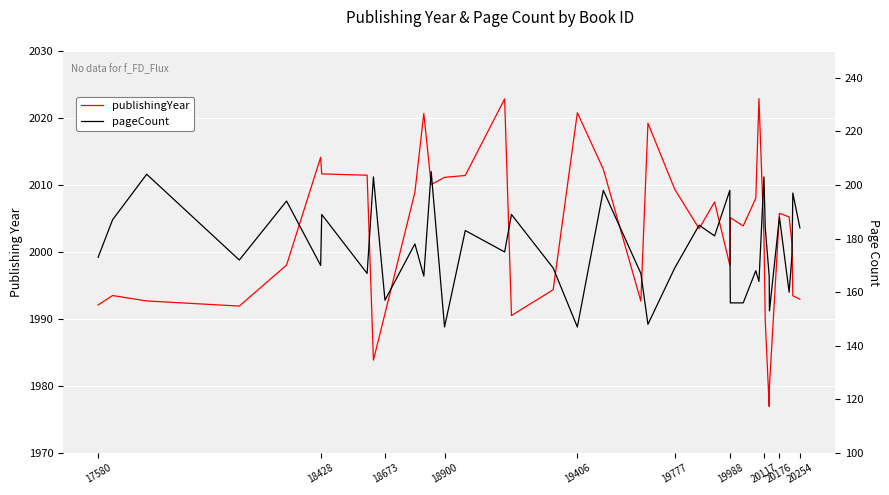

What is the approximate value of publishingYear at 18673?

1989.7